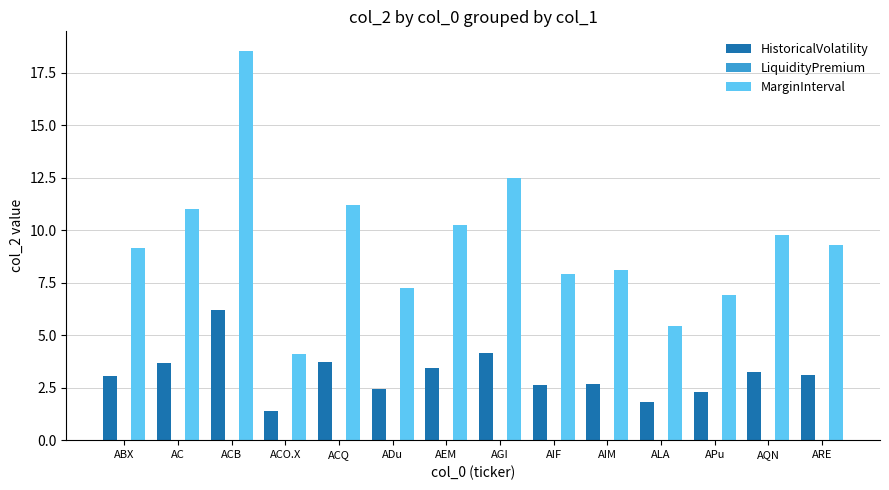

At how many categories does at least one series exceed 3?

14